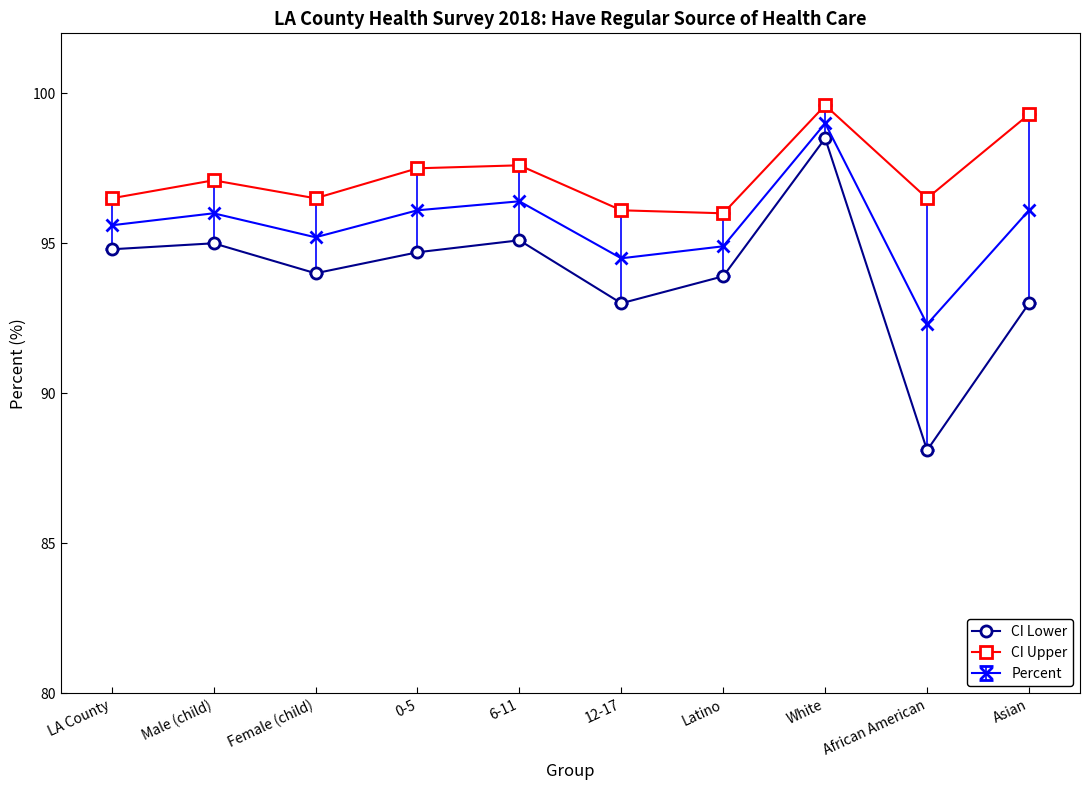

Between African American and Asian, which series saw the biggest shift?

CI Lower